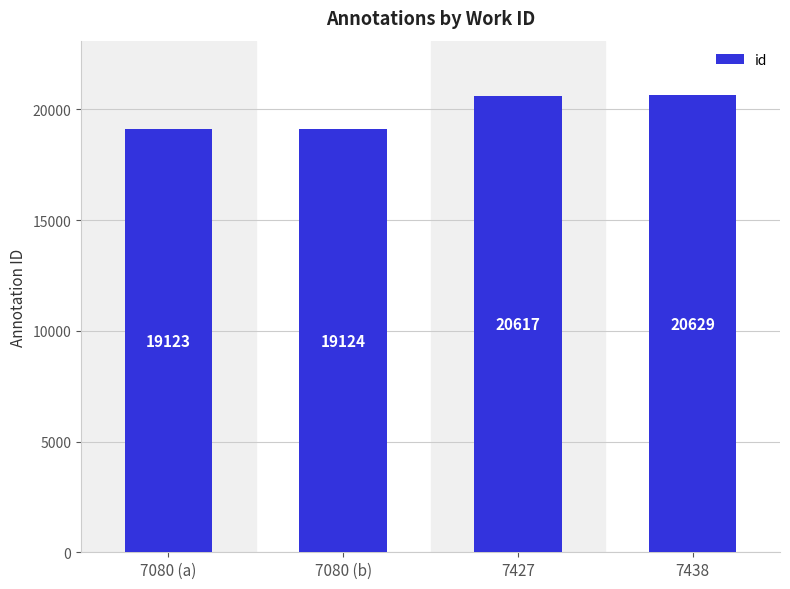

What position from the right is 7438?

1